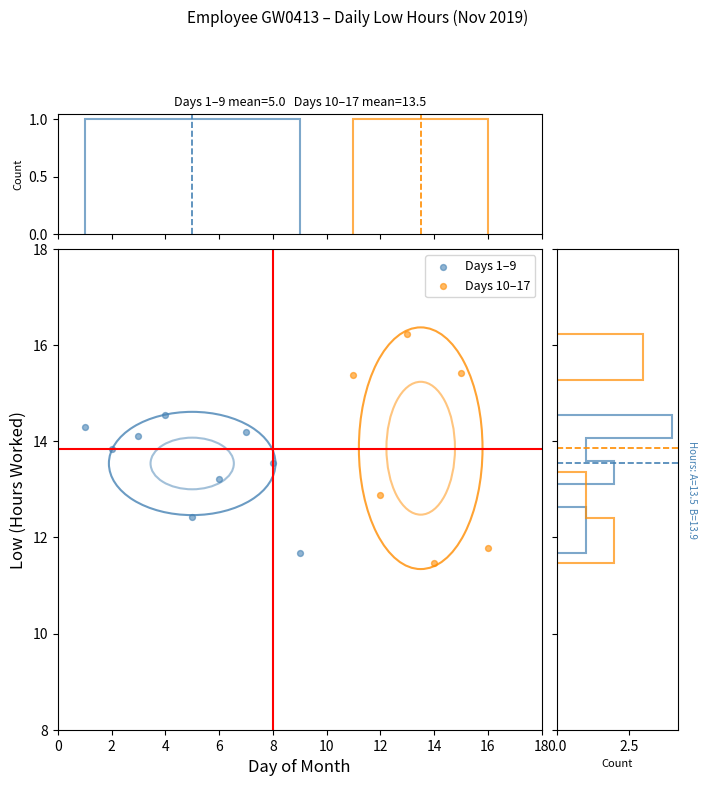

Which series reaches the minimum Y coordinate?

Days 10–17